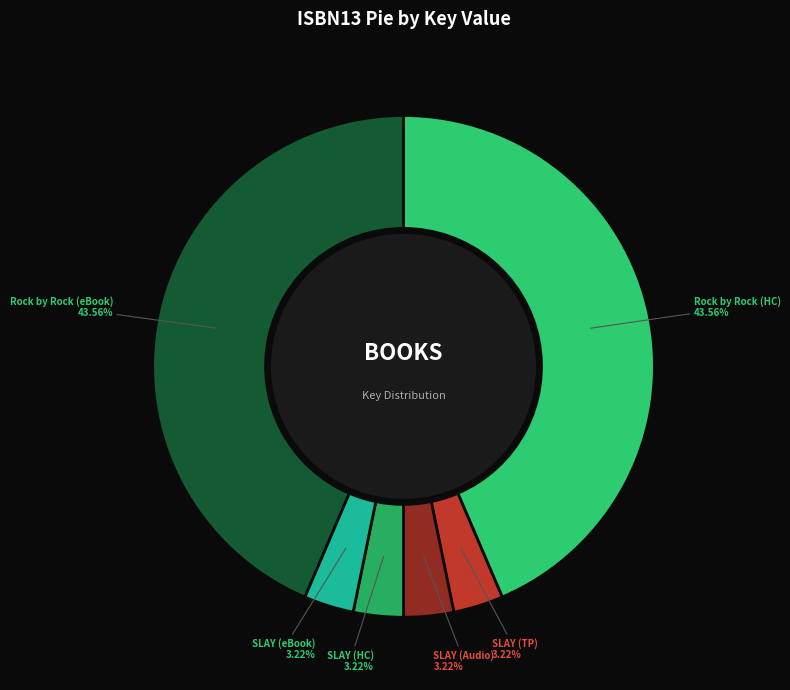

Combined, do Rock by Rock (eBook) and Rock by Rock (HC) account for over 50%?

Yes